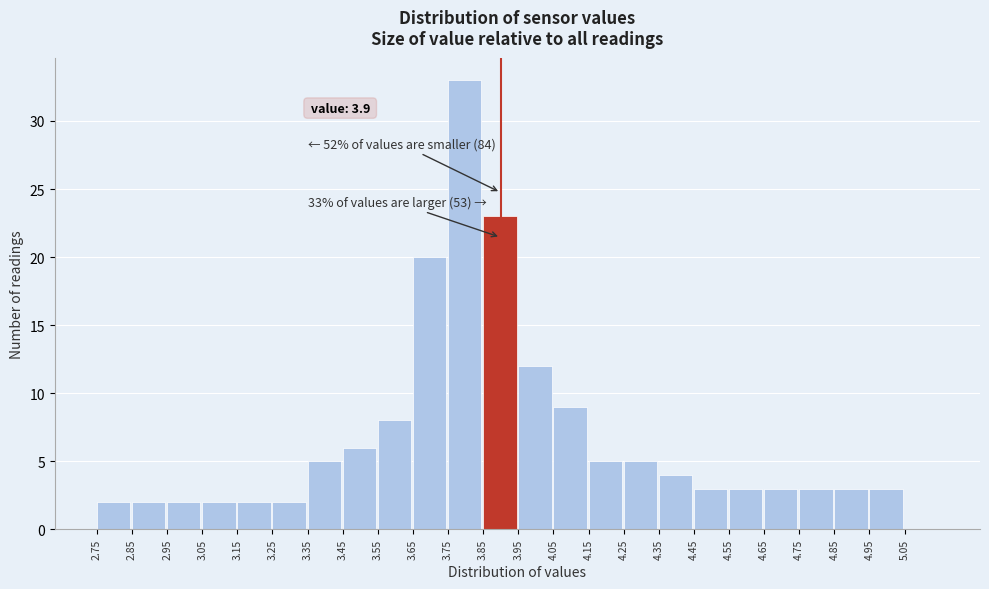

Over which range of the x-axis is the bar tallest?

3.75 to 3.85